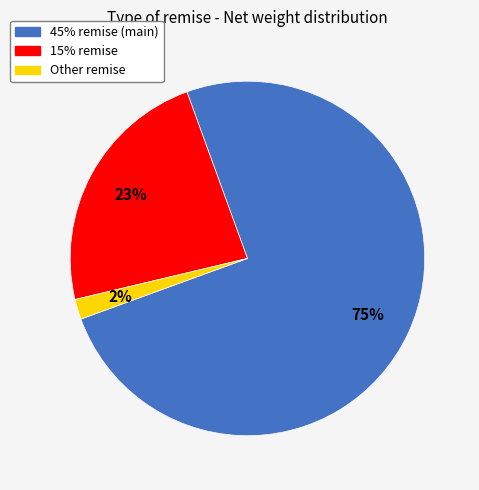

How many slices are in this pie chart?

3